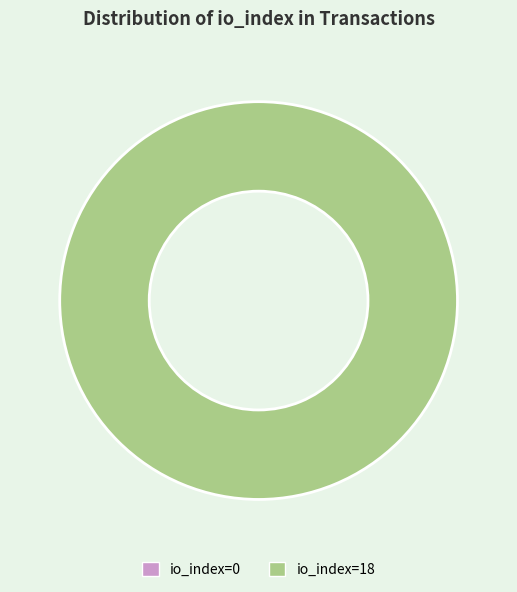

To the nearest percent, what is the combined percentage of io_index=18 and io_index=0?

100%